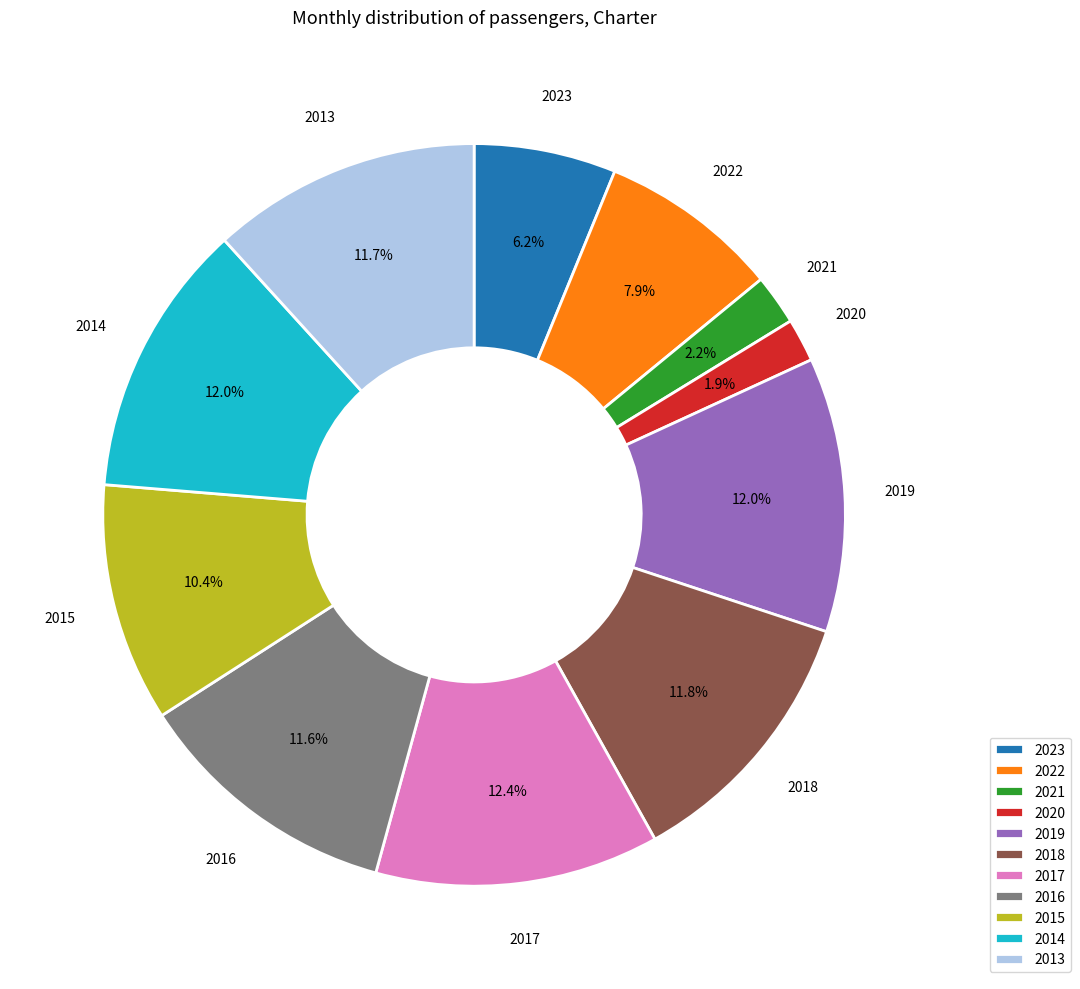

Is it true that 2014 is 25% of the pie?

False